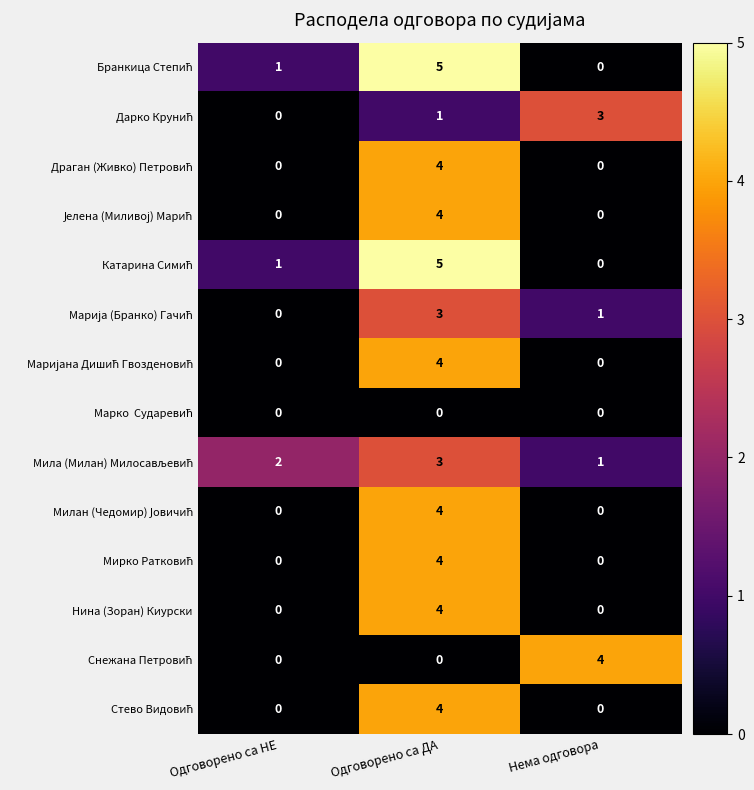

Which category has the highest value across all series?

Одговорено са ДА